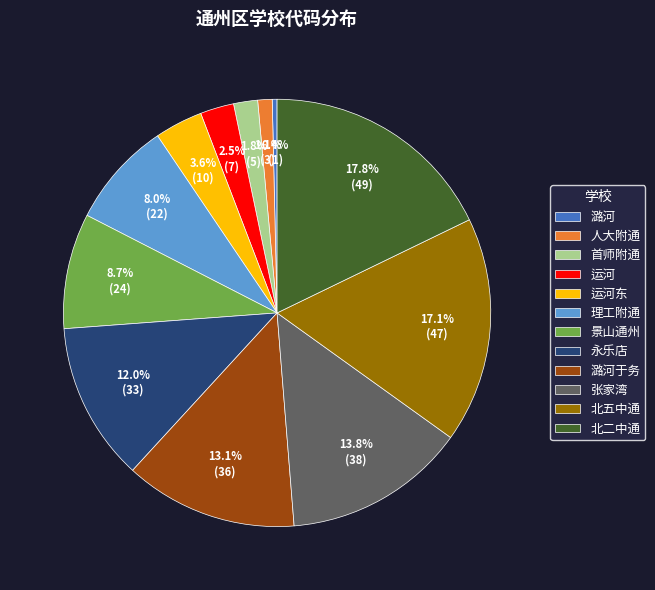

Rank the categories by value from highest to lowest.

北二中通, 北五中通, 张家湾, 潞河于务, 永乐店, 景山通州, 理工附通, 运河东, 运河, 首师附通, 人大附通, 潞河